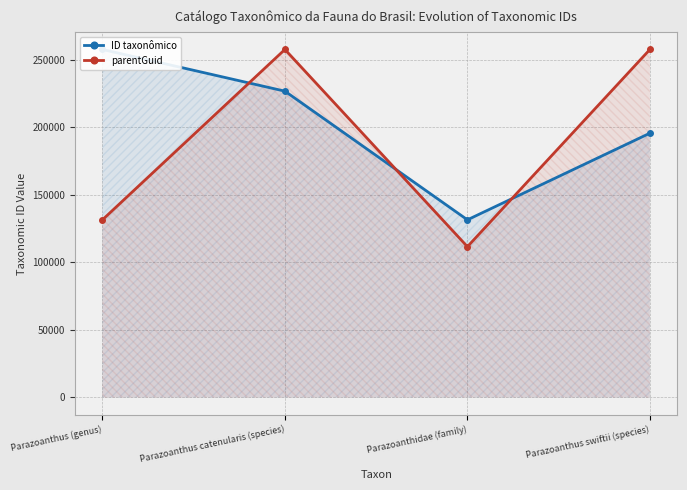

The ID taxonômico series shows 131497 at Parazoanthidae (family). True or false?

True